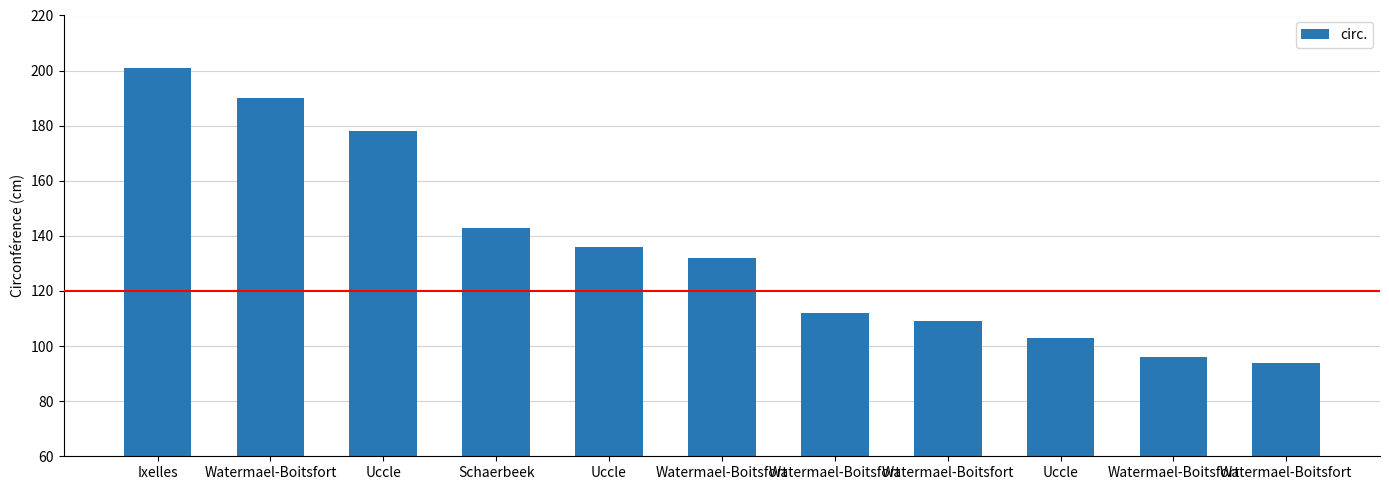

How many categories are shown in the chart?

11